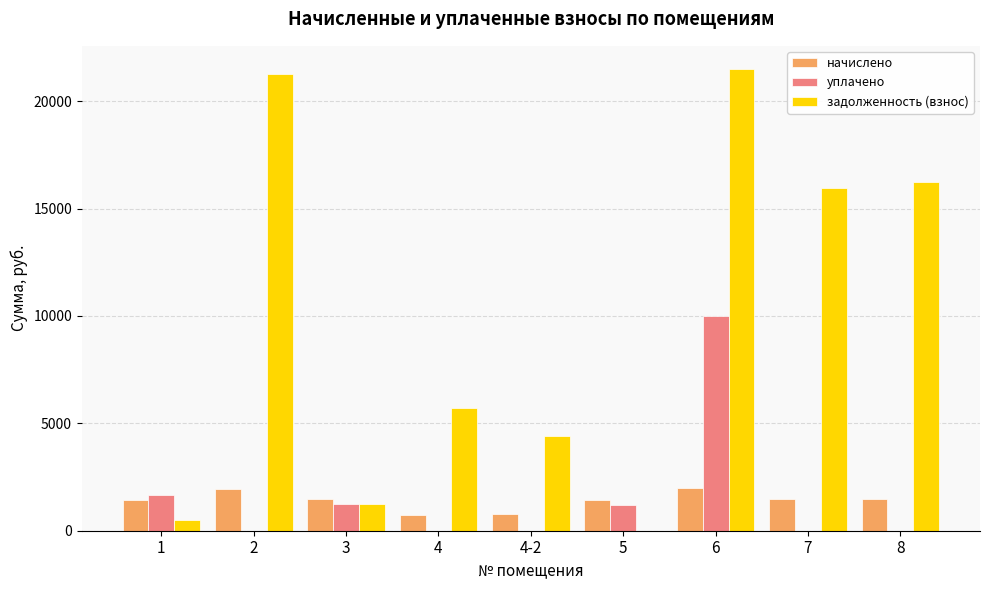

At which category does the chart reach its peak across all series?

6